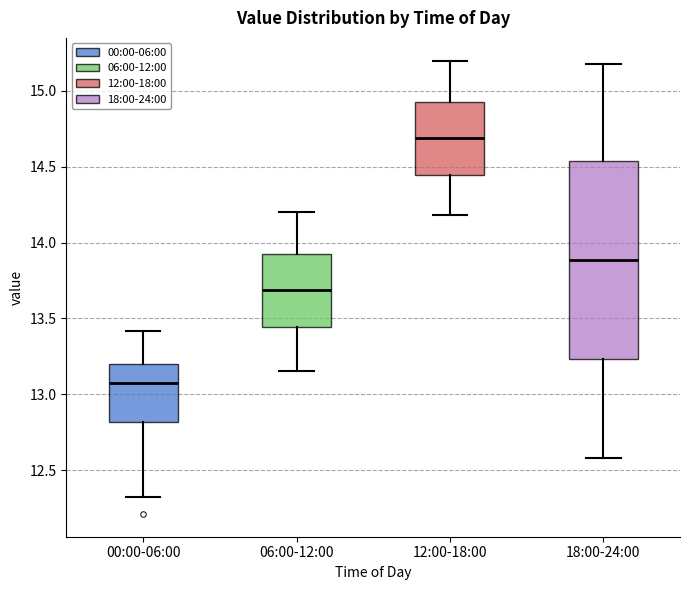

Reading left to right, read every box against the y-axis: the position of its median line, the range the box covers, and the ends of its whiskers. The values are not printed on the chart, so give them approximately, as read against the axis.

00:00-06:00: median 13.10, box 12.80 to 13.20, whiskers 12.30 to 13.40
06:00-12:00: median 13.70, box 13.45 to 13.95, whiskers 13.15 to 14.20
12:00-18:00: median 14.70, box 14.45 to 14.95, whiskers 14.20 to 15.20
18:00-24:00: median 13.90, box 13.25 to 14.55, whiskers 12.60 to 15.20